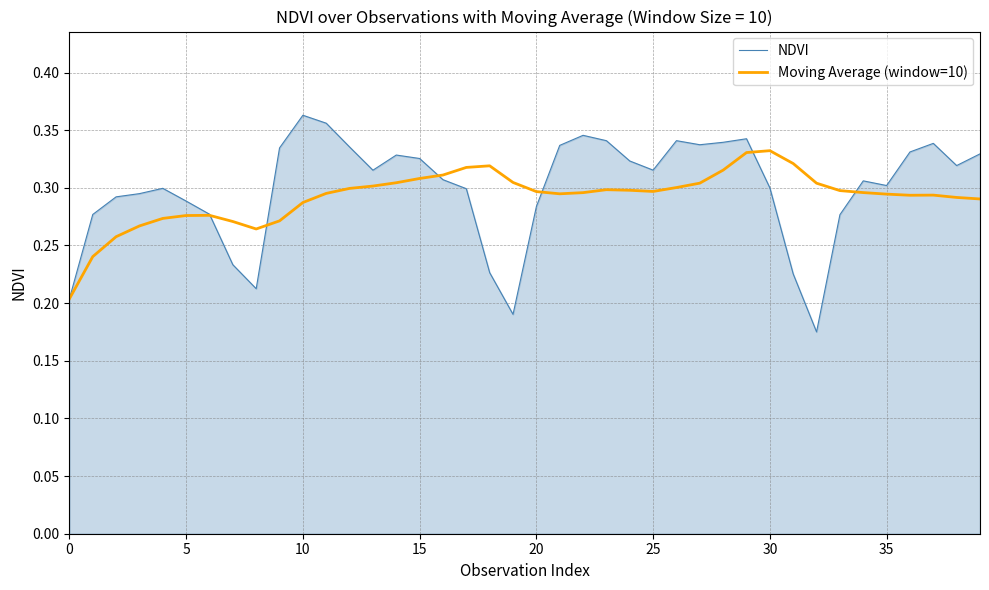

Which series has the largest range (max minus min)?

NDVI